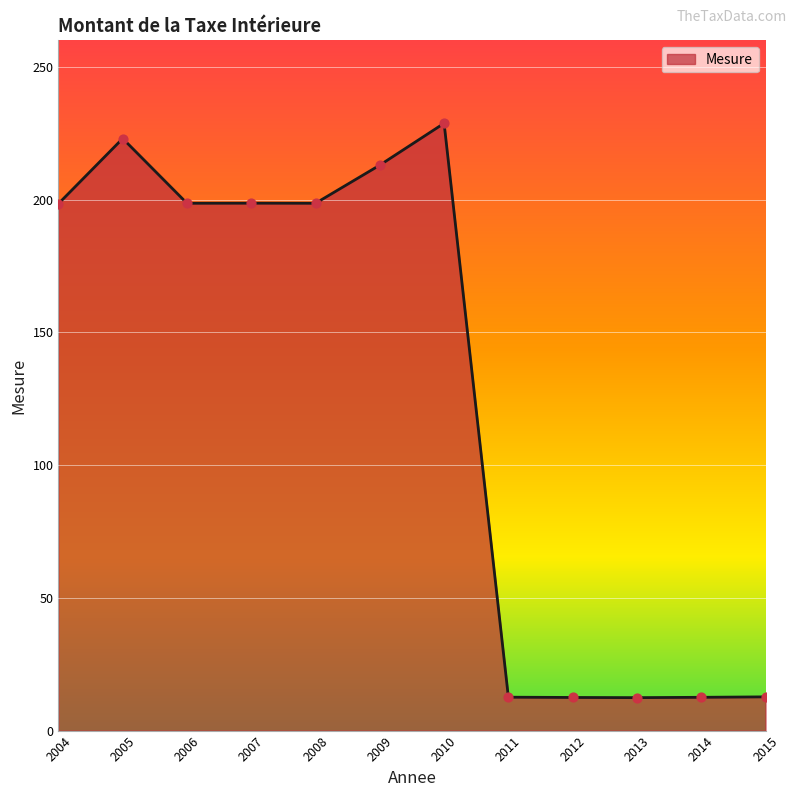

What is the change in value from 2007 to 2011?

-186.1